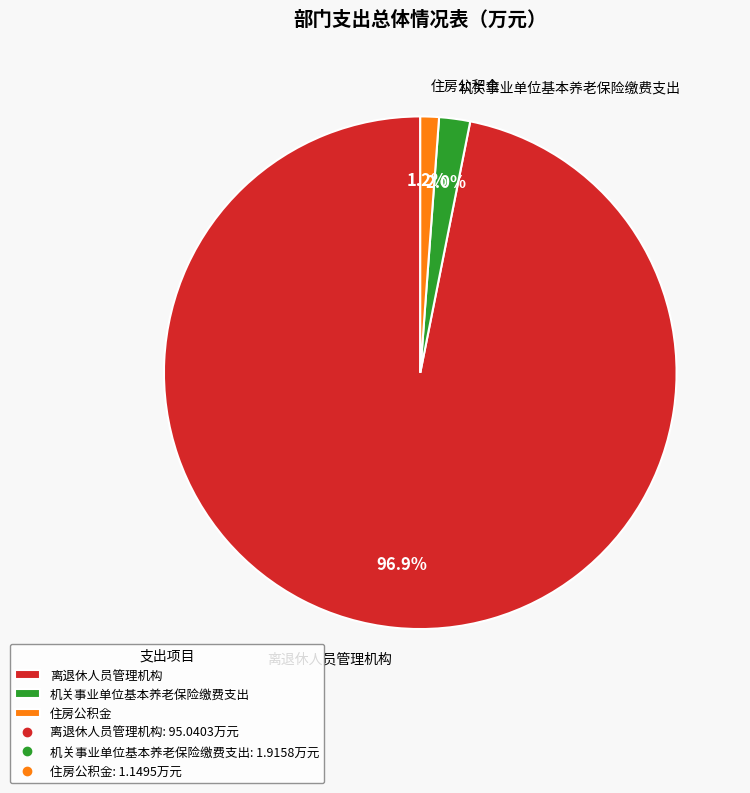

Is it true that 机关事业单位基本养老保险缴费支出 is 2% of the pie?

True